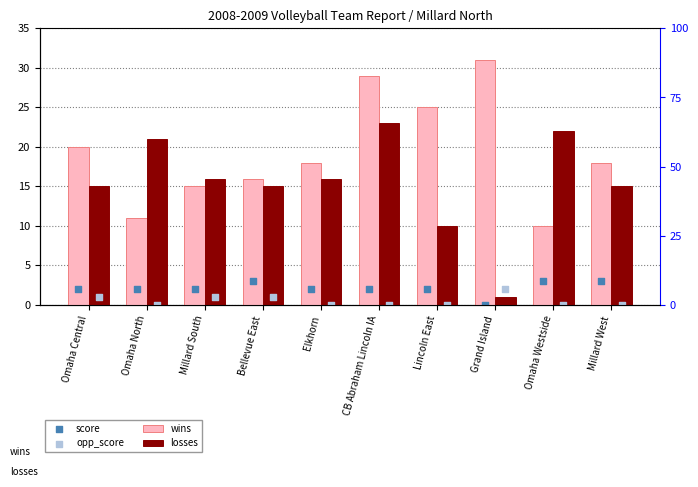

Is the value of opp_score at Elkhorn greater than the value of score at Omaha Westside?

No